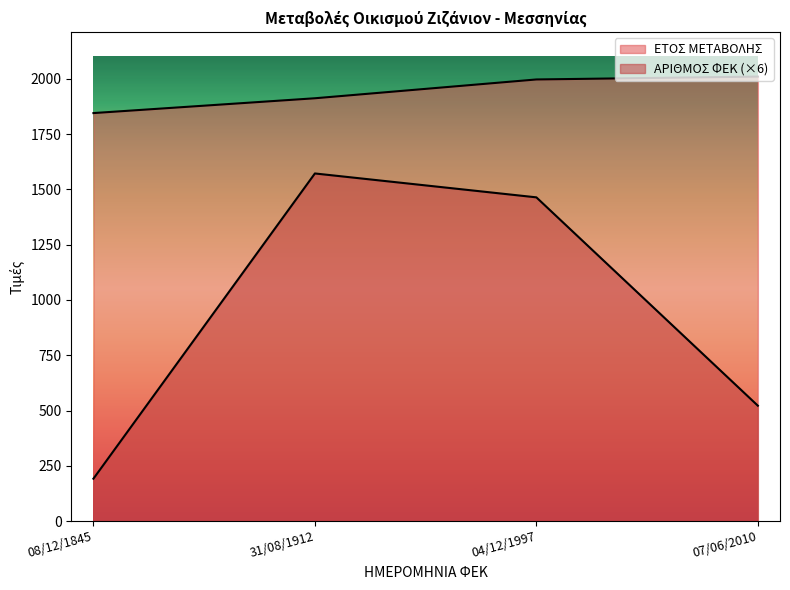

What is the value of the ΑΡΙΘΜΟΣ ΦΕΚ point at the 1st from the left?

192